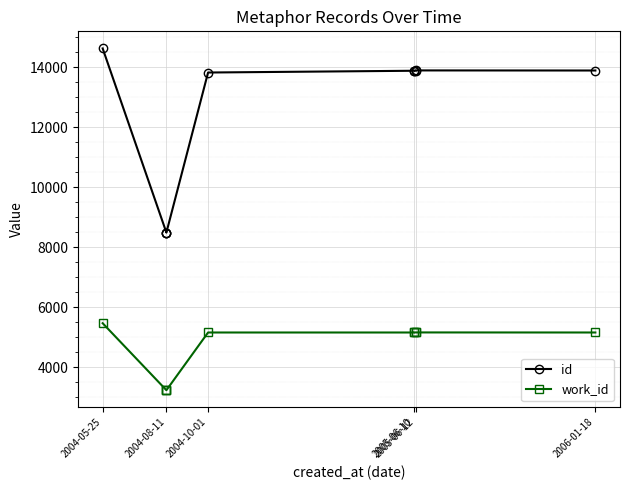

Reading left to right, transcribe all the data shown in this chart.

id: 14630	8493	8494	8495	13827	13886	13887	13888	13897	13894
work_id: 5473	3241	3241	3241	5164	5164	5166	5166	5166	5164